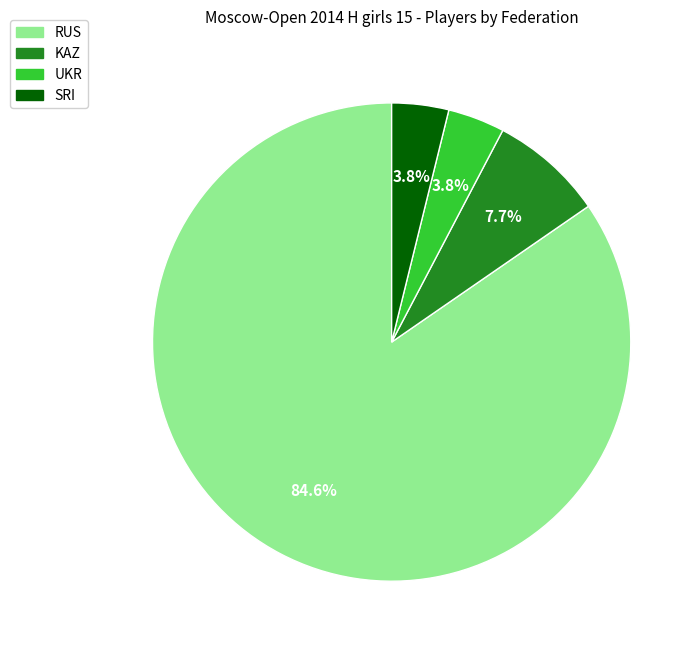

Which has a higher value, KAZ or RUS?

RUS